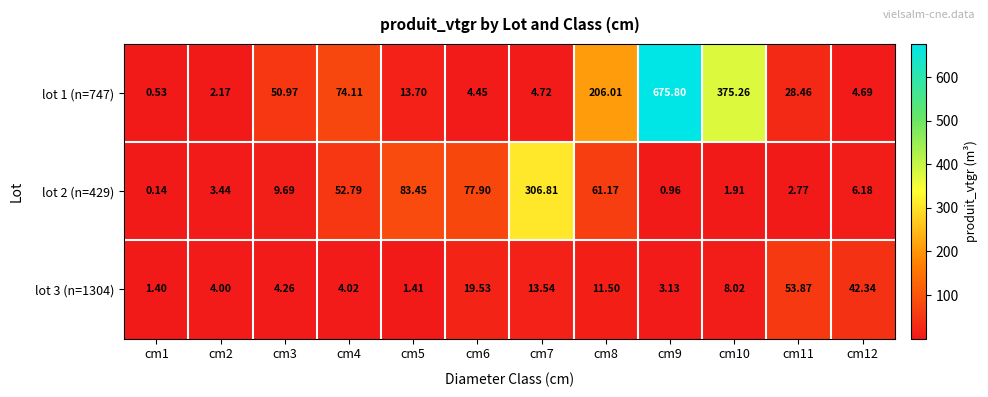

At which category is the sum across all series the highest?

cm9